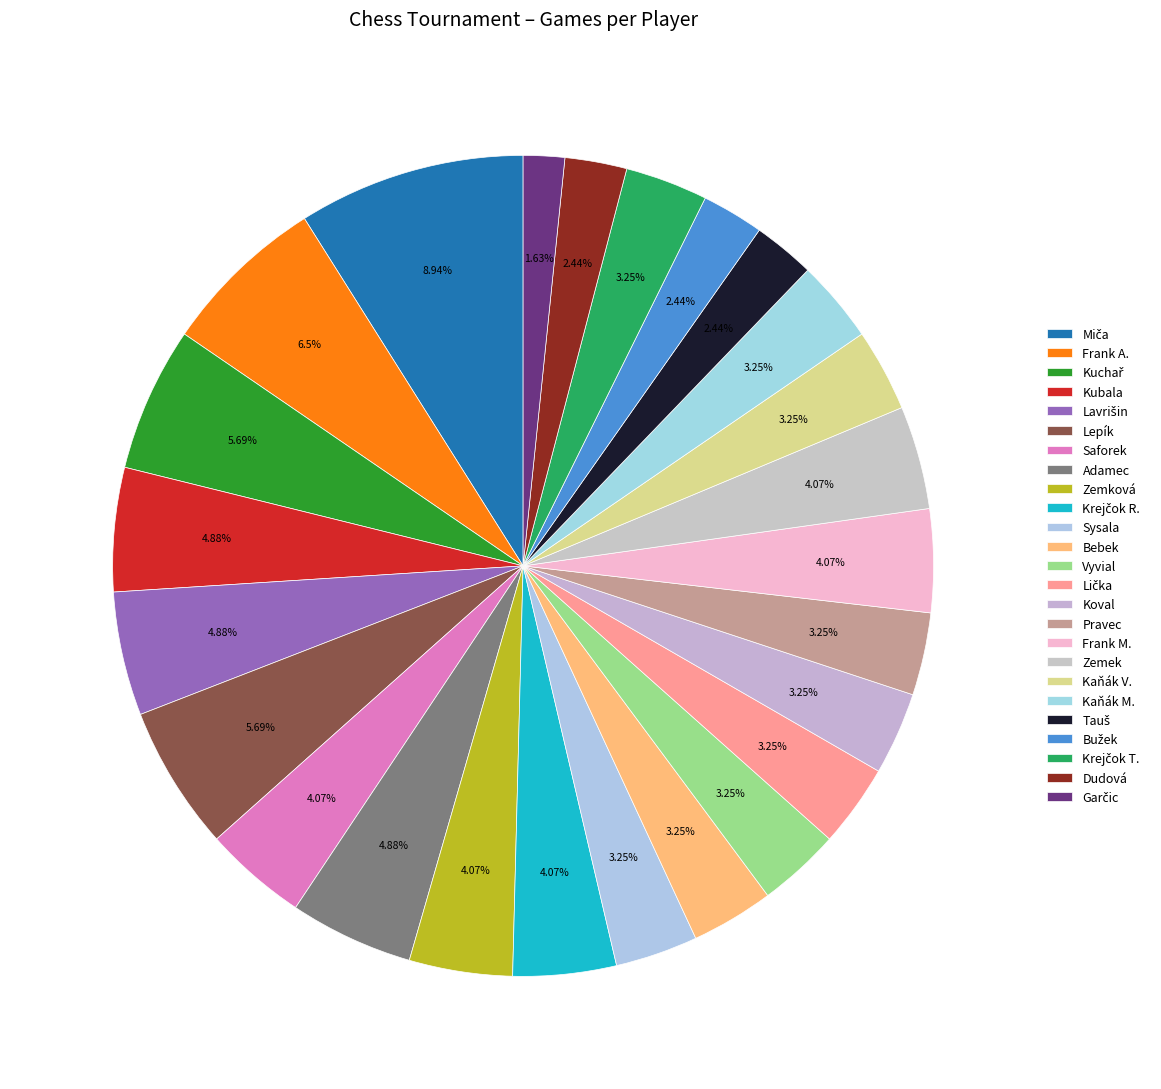

Is it true that Miča is 1% of the pie?

False